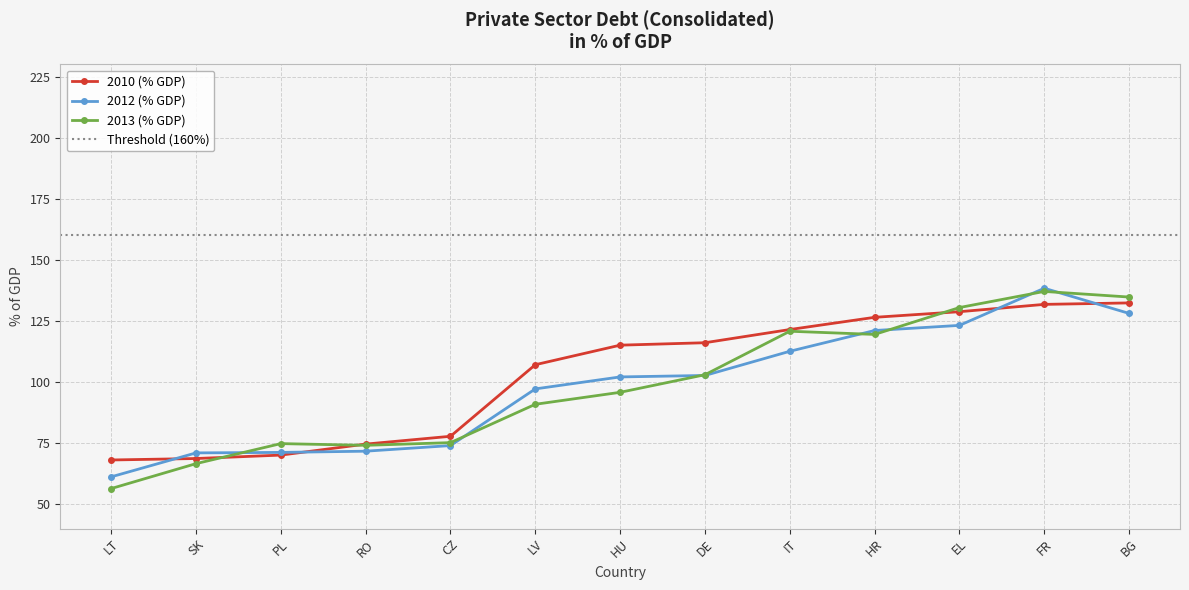

What is the difference between the maximum and minimum values in the 2012 (% GDP) series?

77.2